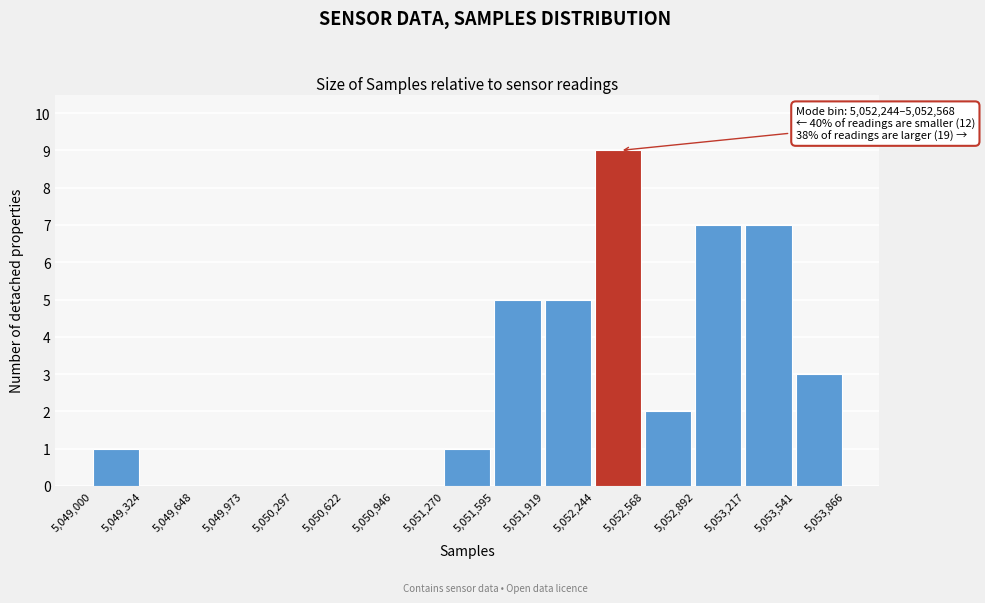

Which range on the x-axis has the tallest bar?

5,052,244 to 5,052,568